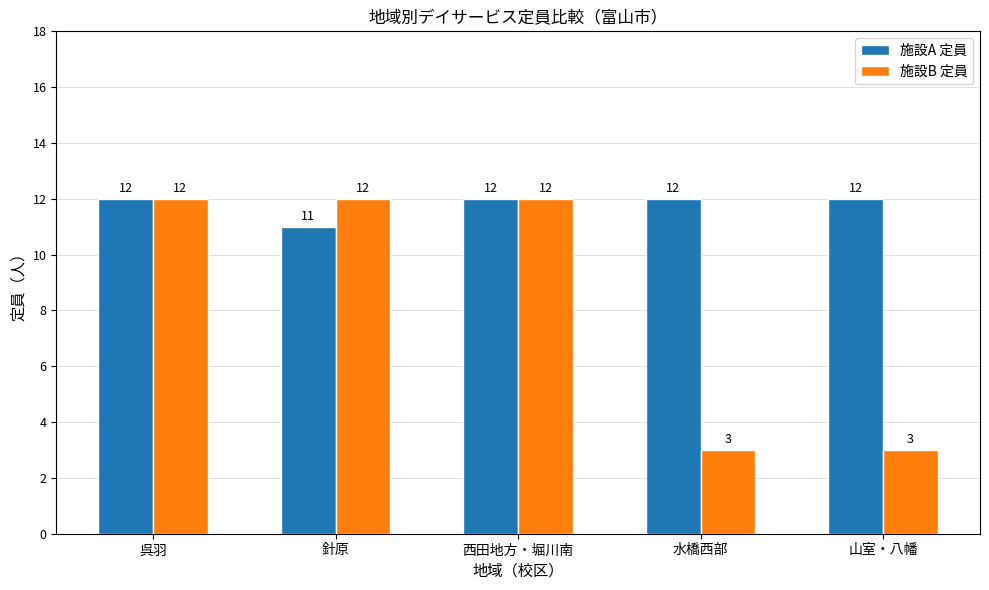

Rank the series by their average value, from lowest to highest.

施設B 定員, 施設A 定員